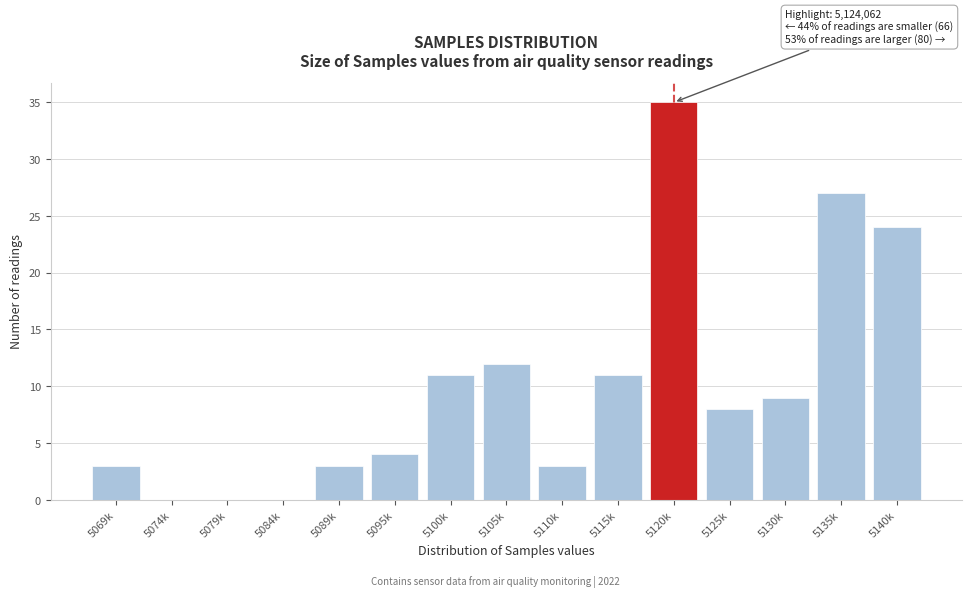

Reading left to right, extract all data points from this chart.

5069k=3	5074k=0	5079k=0	5084k=0	5089k=3	5095k=4	5100k=11	5105k=12	5110k=3	5115k=11	5120k=35	5125k=8	5130k=9	5135k=27	5140k=24